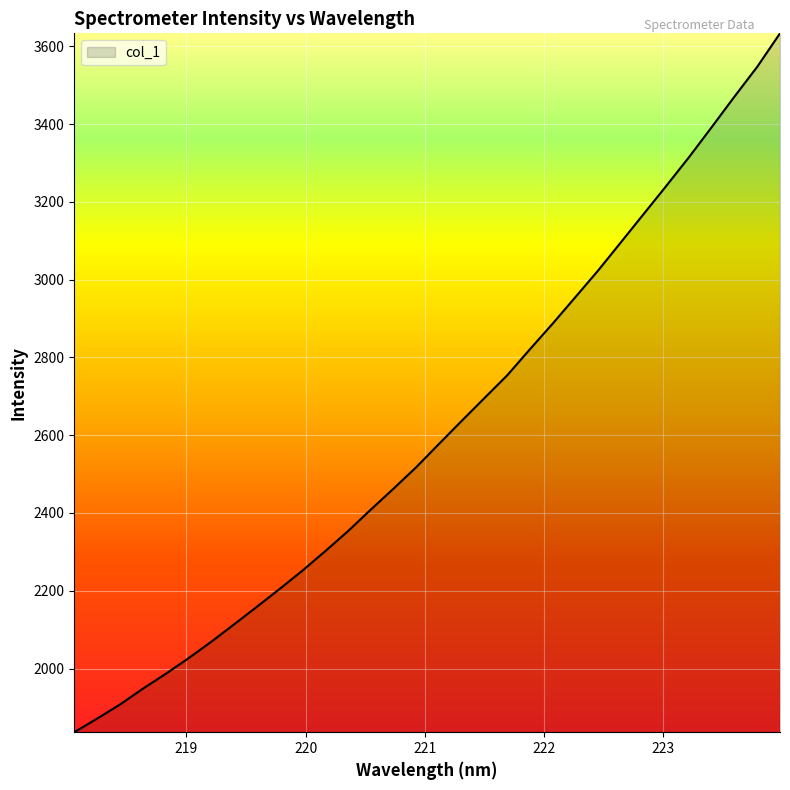

What is the difference between the maximum and minimum values?

1797.0